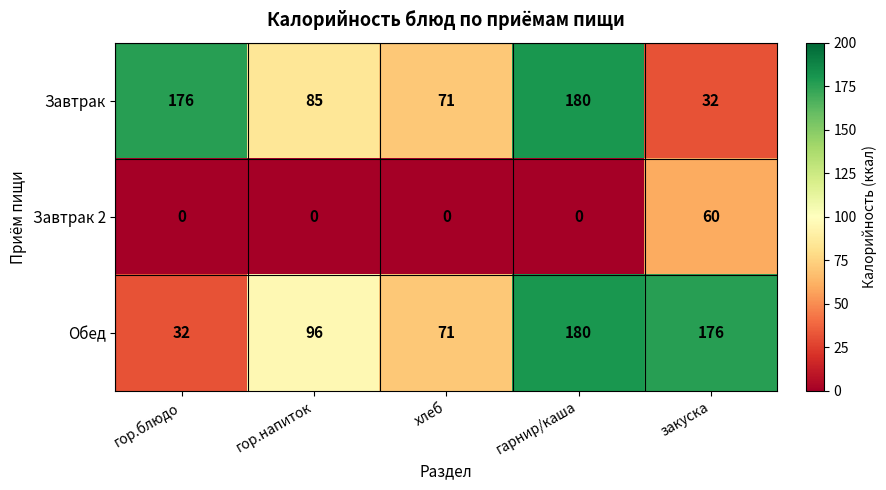

Reading left to right, list all the values displayed in this chart.

Завтрак: 176	85	71	180	32
Завтрак 2: 0	0	0	0	60
Обед: 32	96	71	180	176